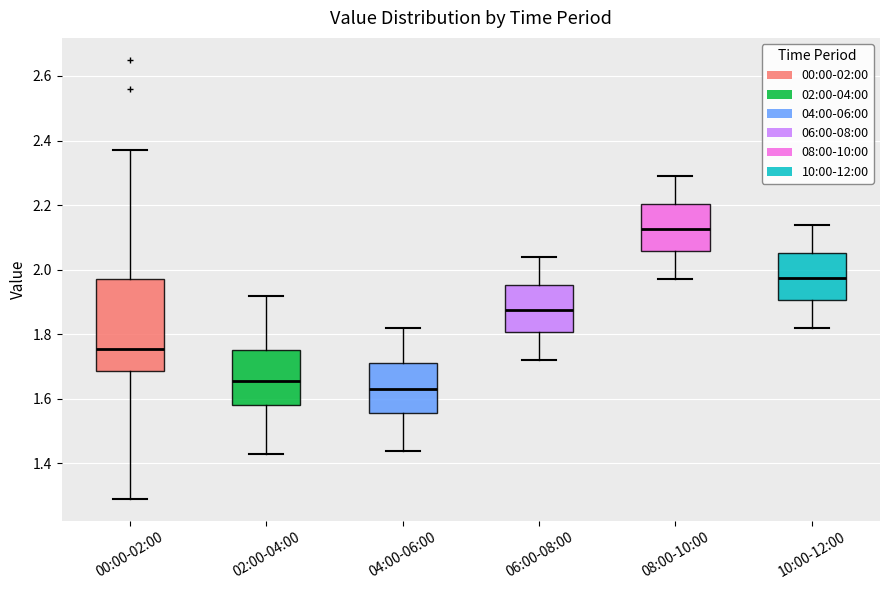

Comparing the boxes themselves (not the whiskers), which one is the tallest?

00:00-02:00